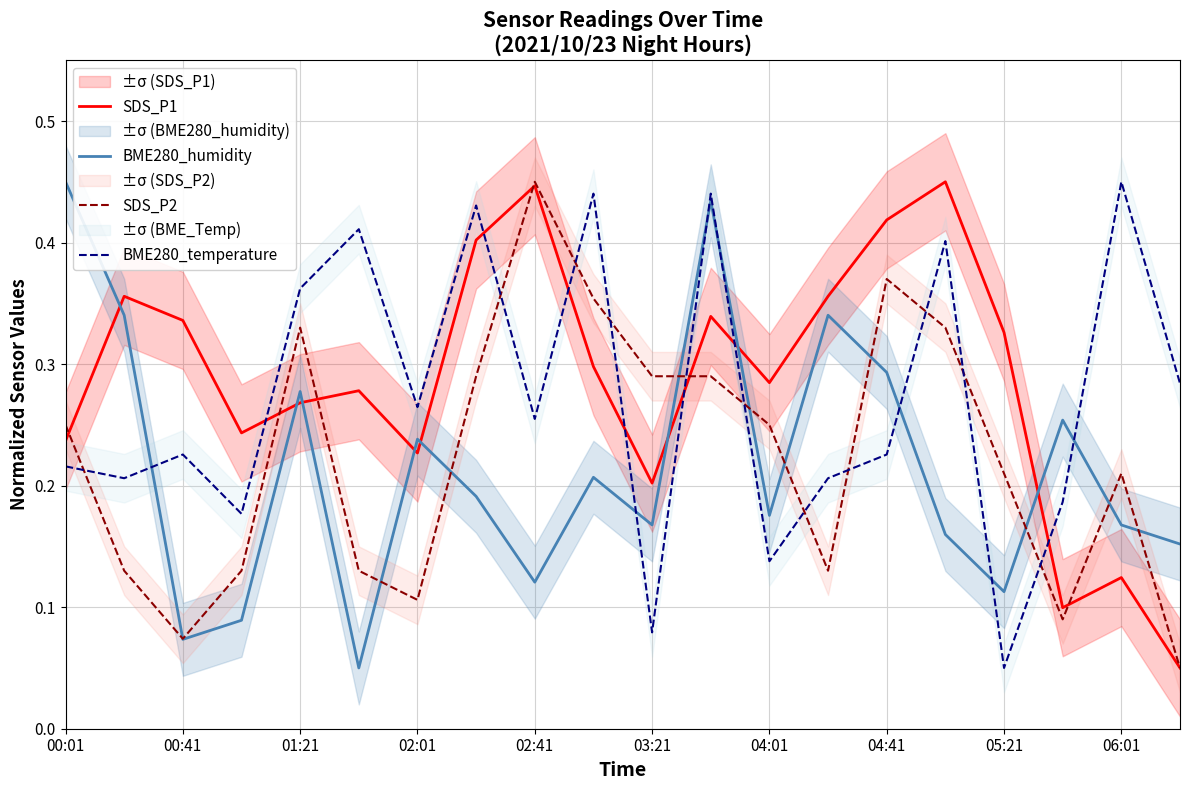

How many SDS_P1 values are between 0 and 1?

20